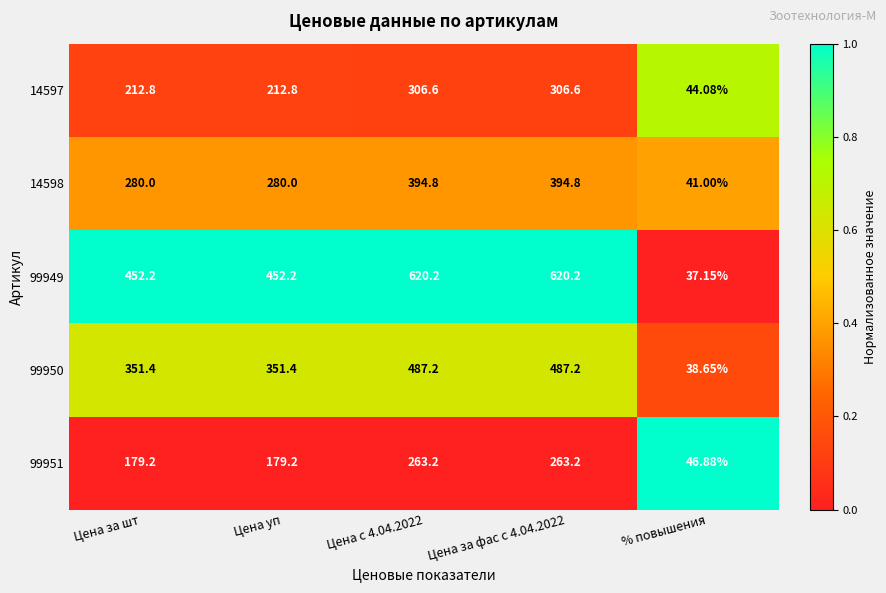

Is the value of 14597 at % повышения greater than the value of 99950 at Цена за шт?

No